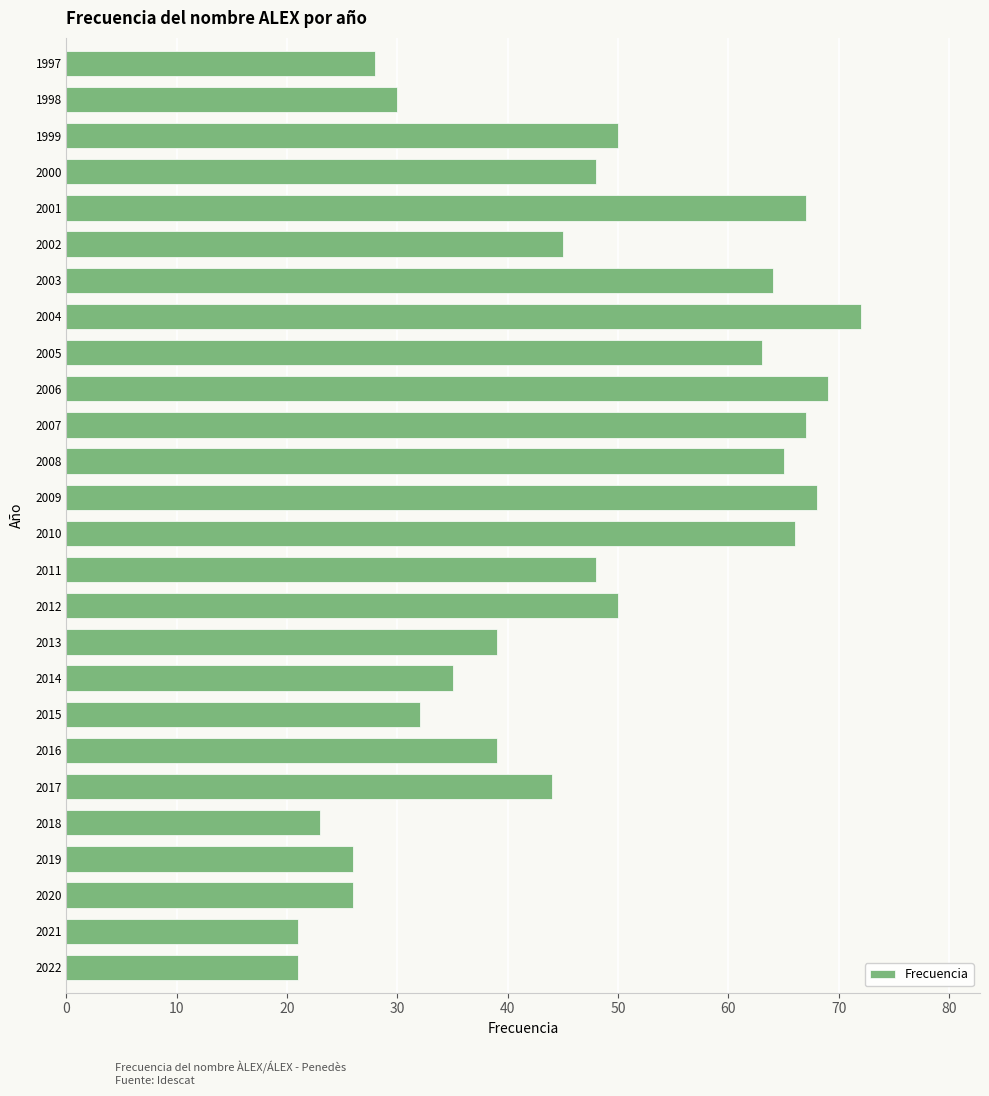

What is the sum of all values?

1206